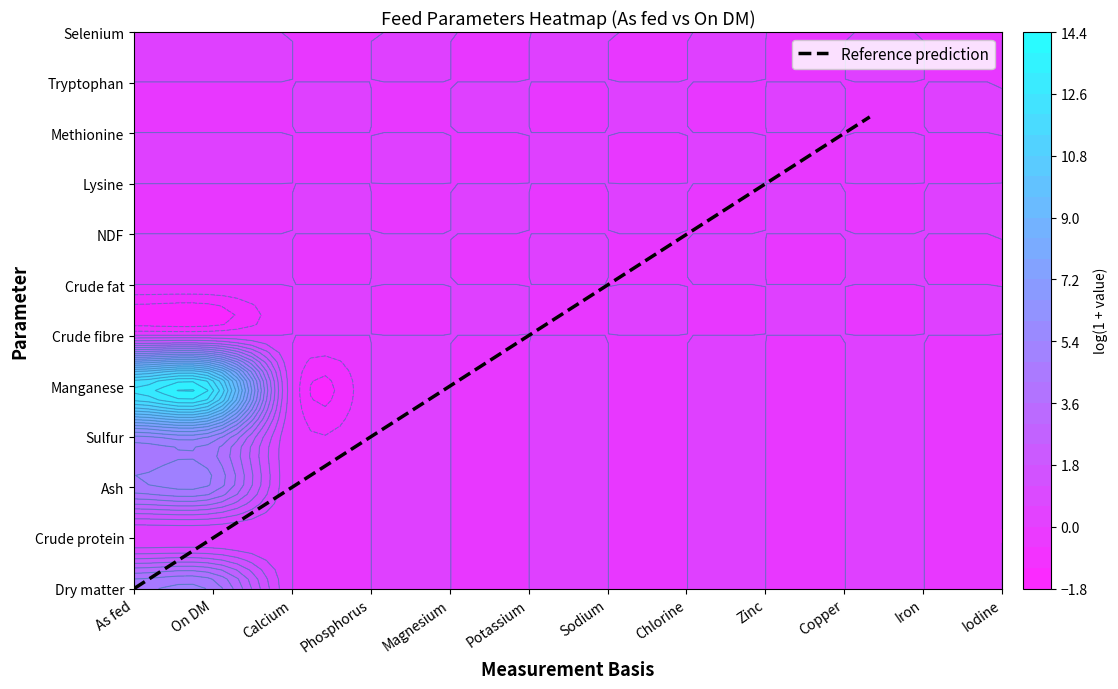

What is the difference between the maximum and minimum values?

9.3